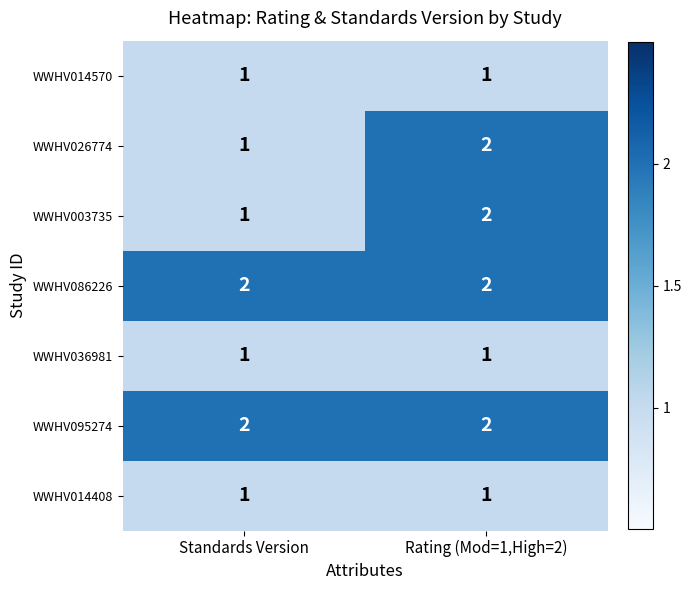

What is the sum of all WWHV003735 values?

3